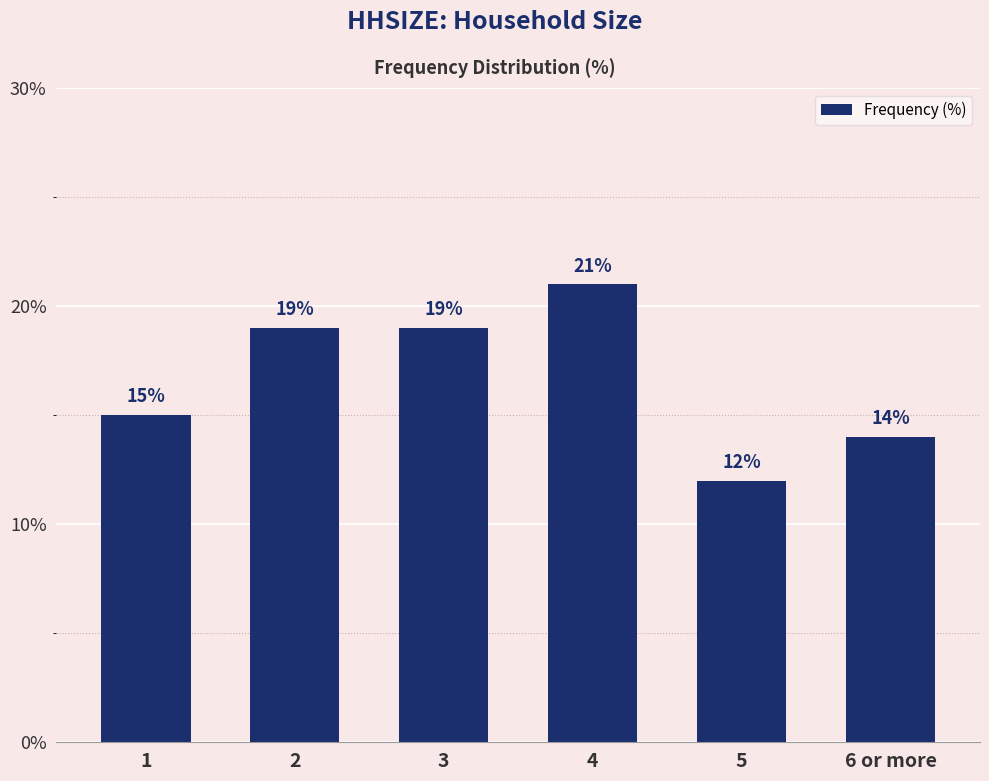

What position from the left is 1?

1